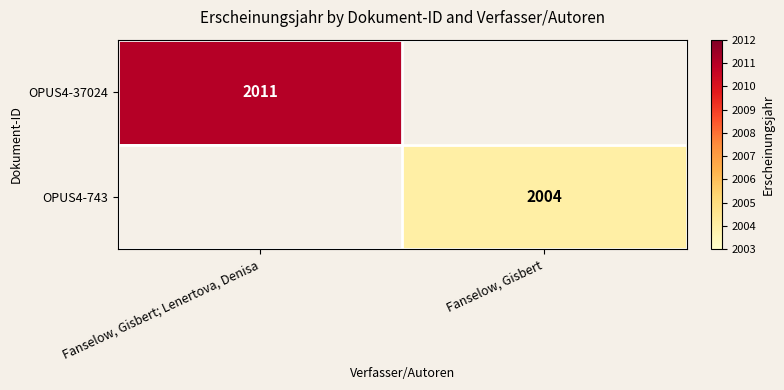

Is it true that OPUS4-743 equals 1270 at Fanselow, Gisbert?

False